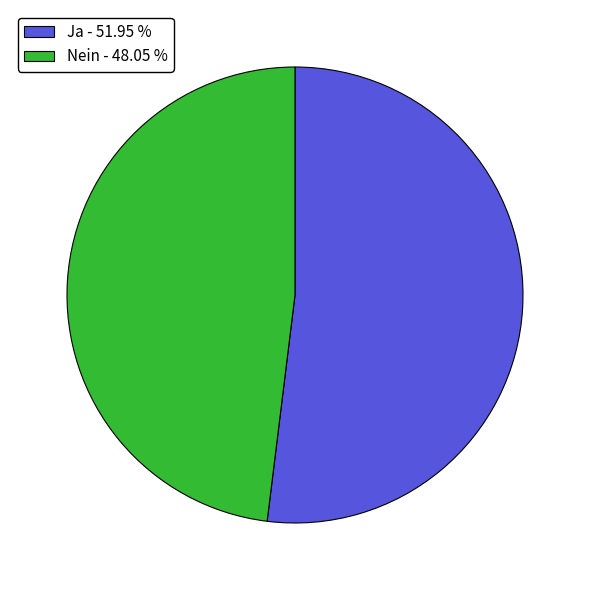

Is it true that Nein is 48% of the pie?

True